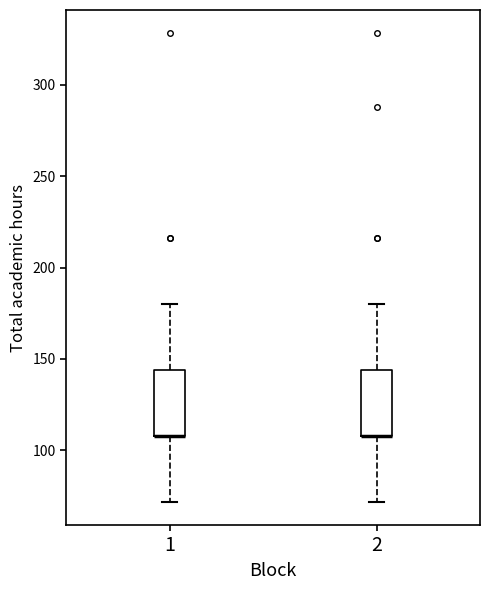

Reading left to right, transcribe this box plot: for each box, give where its median line is, the range the box spans, and where its two whiskers end, as read against the y-axis. The values are not printed on the chart, so give them approximately, as read against the axis.

1: median 110 (drawn on the box's lower edge), box 110 to 145, whiskers 70 to 180
2: median 110 (drawn on the box's lower edge), box 110 to 145, whiskers 70 to 180